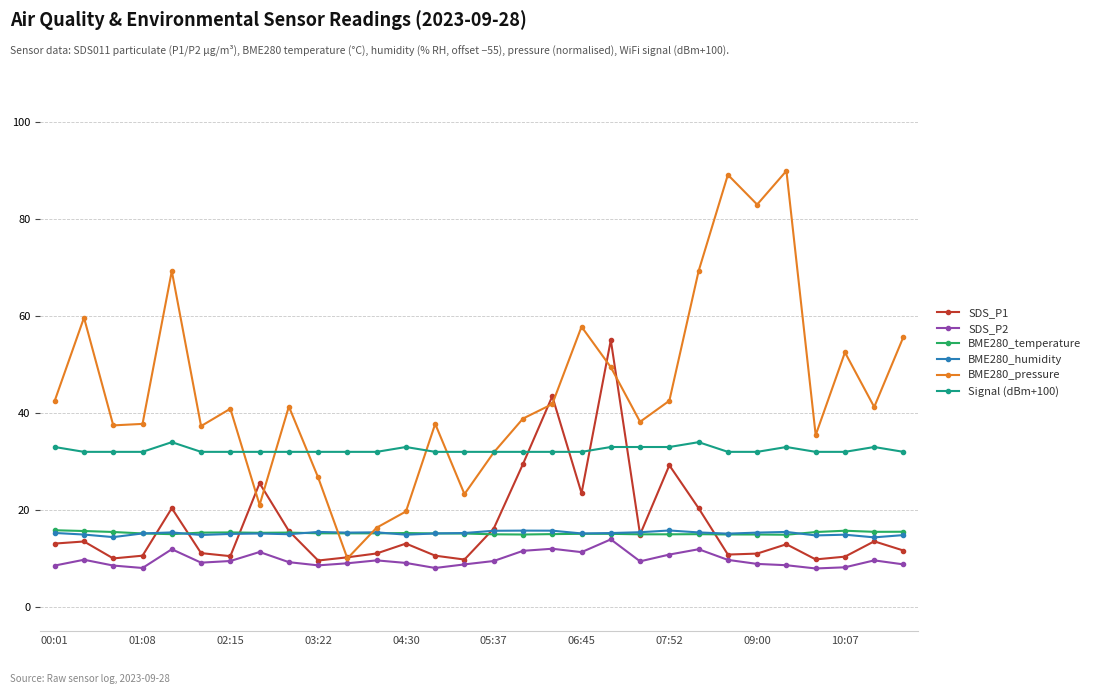

Which series ends up on top after the final intersection of SDS_P1 and BME280_temperature?

BME280_temperature